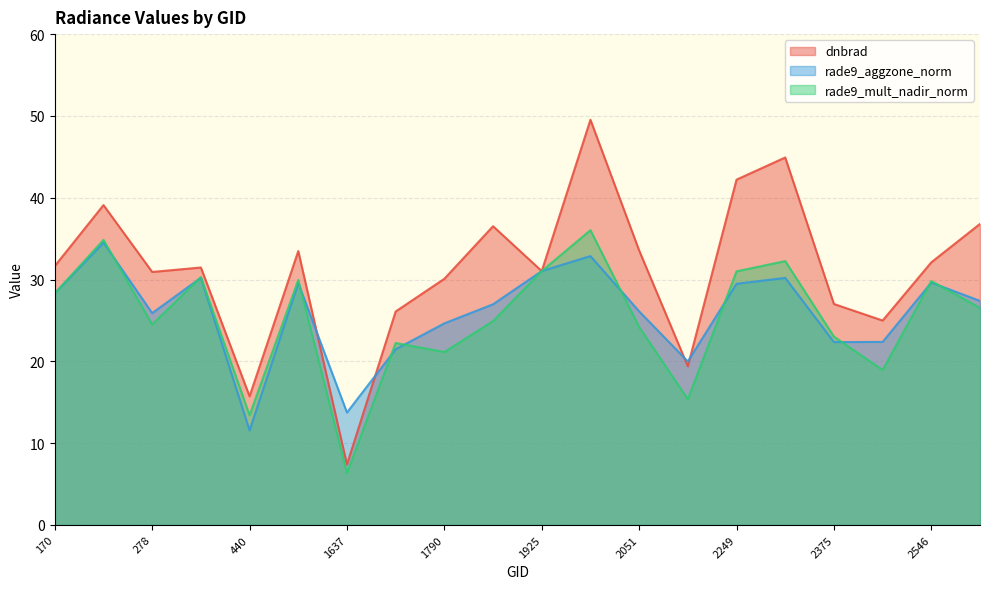

Rank the series by their maximum value, from highest to lowest.

dnbrad, rade9_mult_nadir_norm, rade9_aggzone_norm